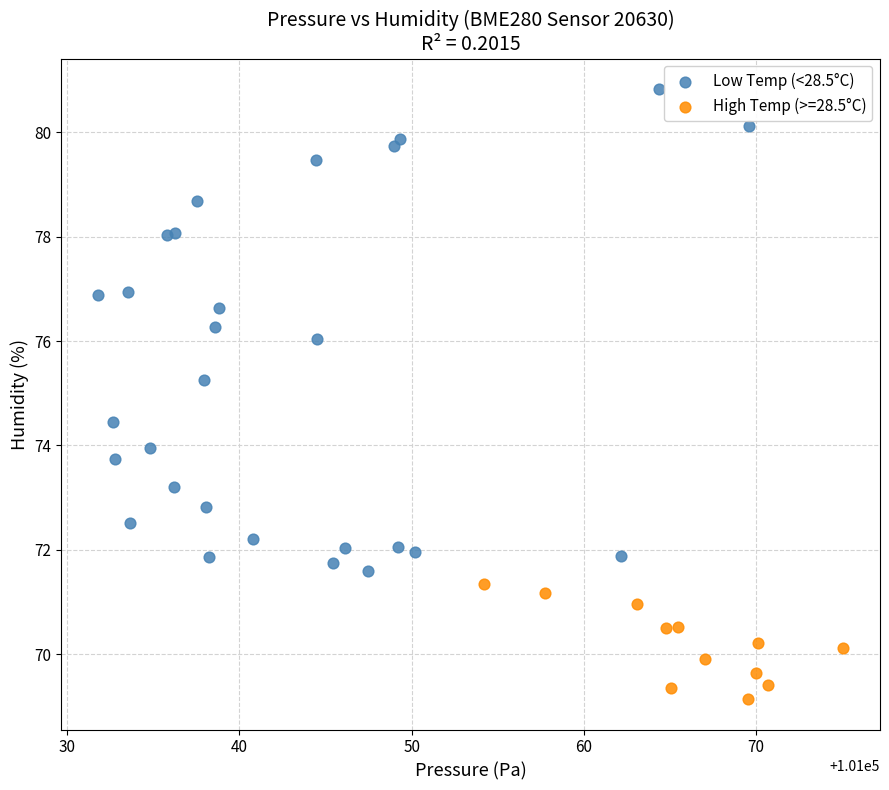

Which series contains the highest Y value?

Low Temp (<28.5°C)